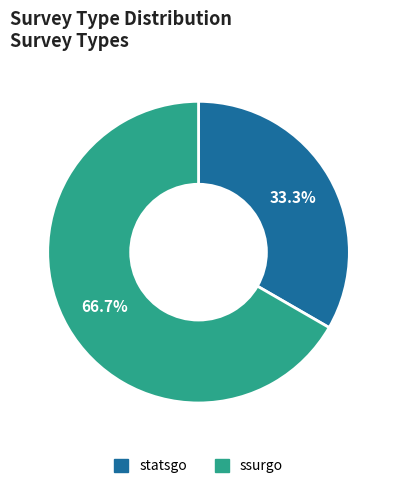

The ssurgo slice represents 57% of the pie. True or false?

False